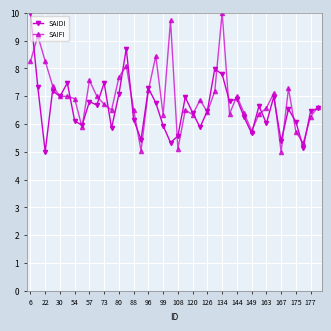

Does the chart have visible grid lines?

Yes